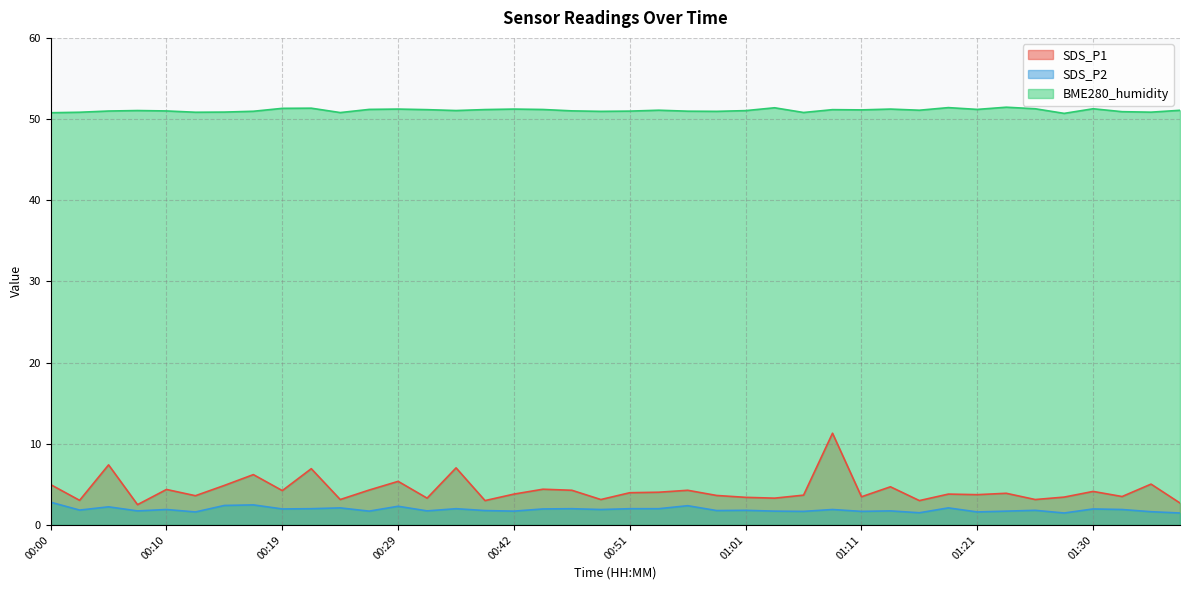

True or false: BME280_humidity and SDS_P1 cross at least once.

False